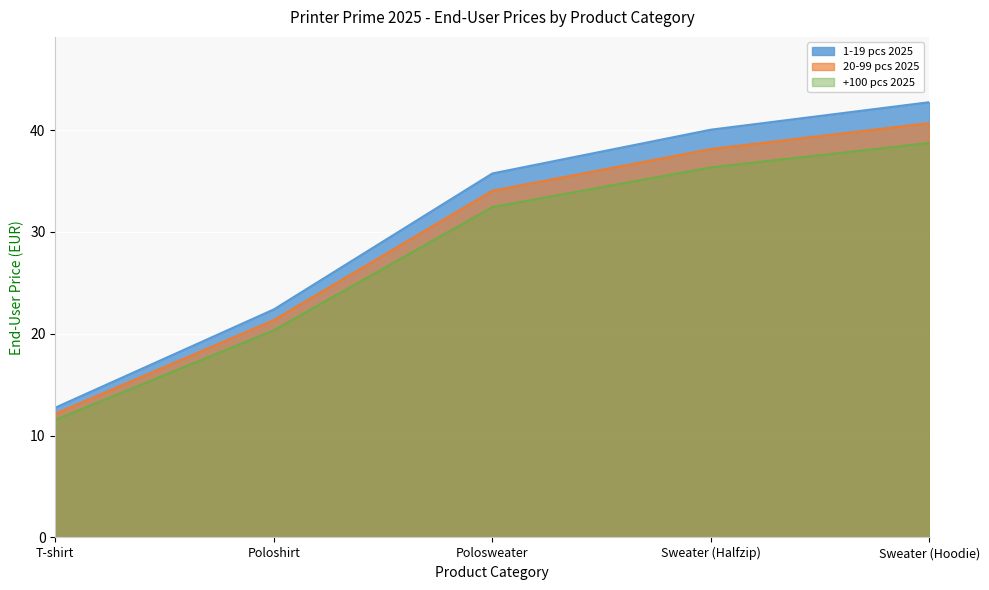

Reading left to right, transcribe all the data shown in this chart.

1-19 pcs 2025: T-shirt=12.8	Poloshirt=22.4	Polosweater=35.8	Sweater (Halfzip)=40.0	Sweater (Hoodie)=42.8
20-99 pcs 2025: T-shirt=12.2	Poloshirt=21.4	Polosweater=34.0	Sweater (Halfzip)=38.1	Sweater (Hoodie)=40.7
+100 pcs 2025: T-shirt=11.6	Poloshirt=20.4	Polosweater=32.5	Sweater (Halfzip)=36.4	Sweater (Hoodie)=38.8